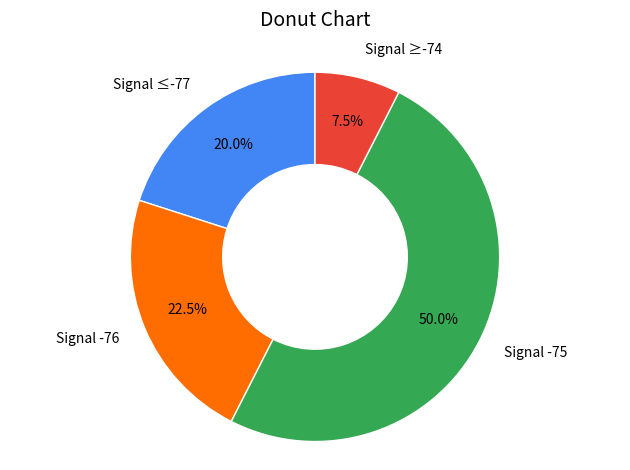

Which has a higher value, Signal -76 or Signal ≥-74?

Signal -76